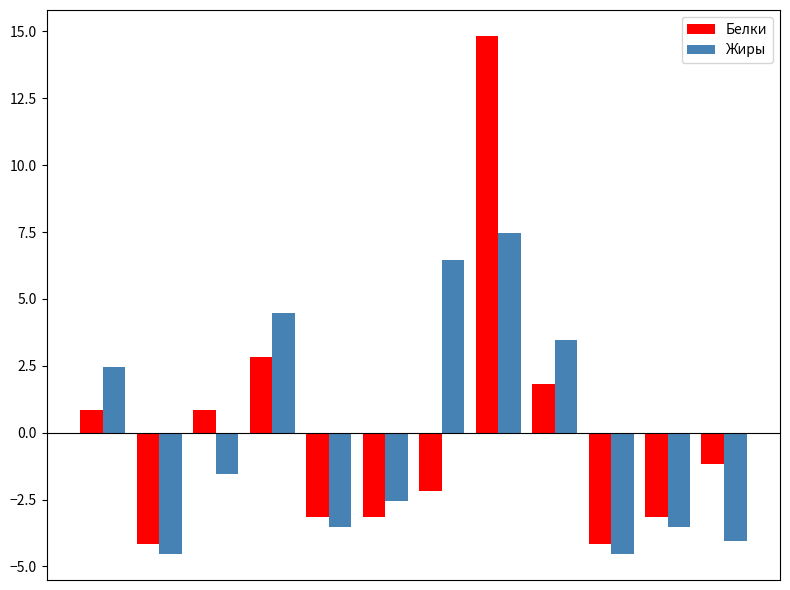

Reading left to right, what are all the values shown in this chart?

Белки: 0.8	-4.2	0.8	2.8	-3.2	-3.2	-2.2	14.8	1.8	-4.2	-3.2	-1.2
Жиры: 2.5	-4.5	-1.5	4.5	-3.5	-2.5	6.5	7.5	3.5	-4.5	-3.5	-4.1